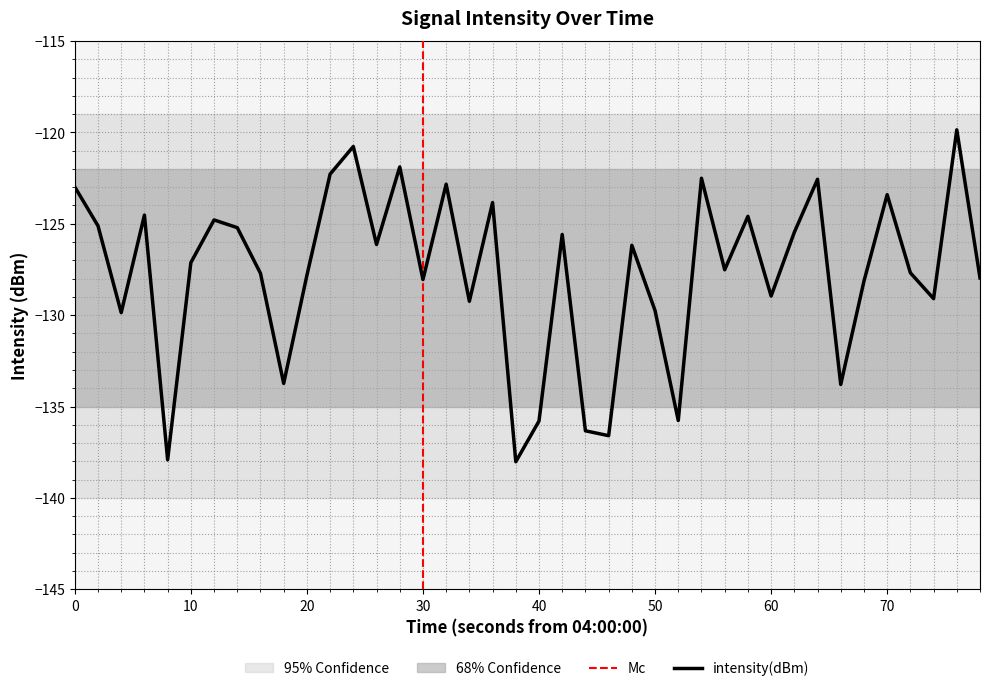

What is the lowest value of the intensity(dBm) series?

-138.0